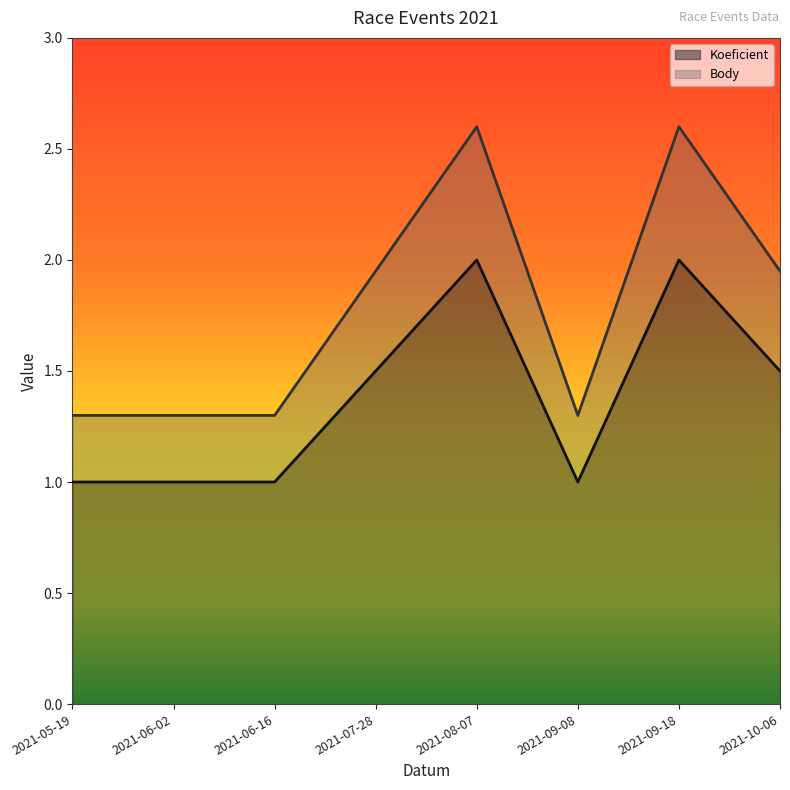

Which series has the largest range (max minus min)?

Body